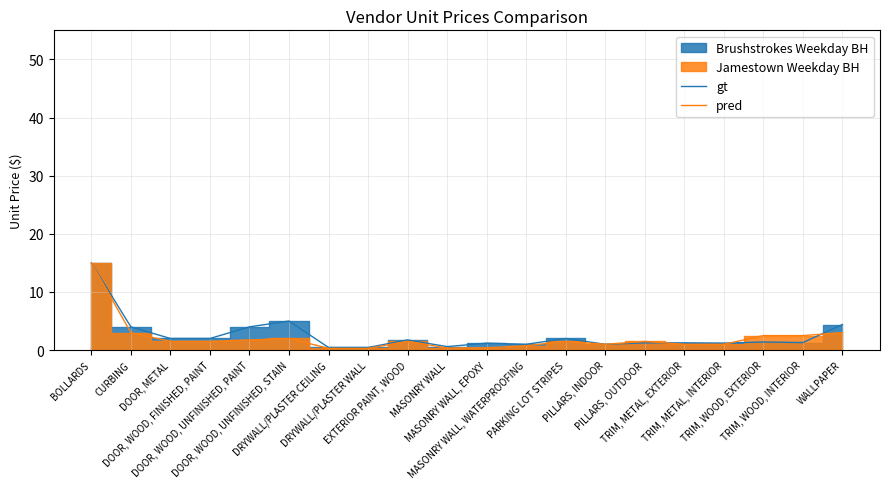

Rank the series by their average value, from highest to lowest.

gt, pred